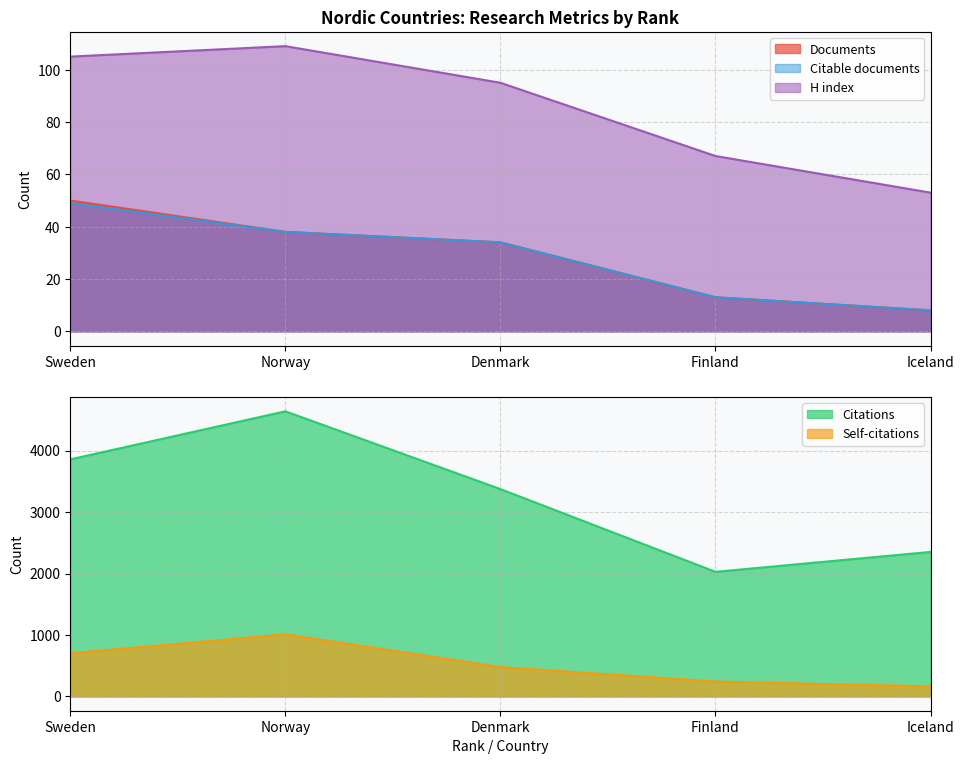

Which series has the largest total across all categories?

Citations